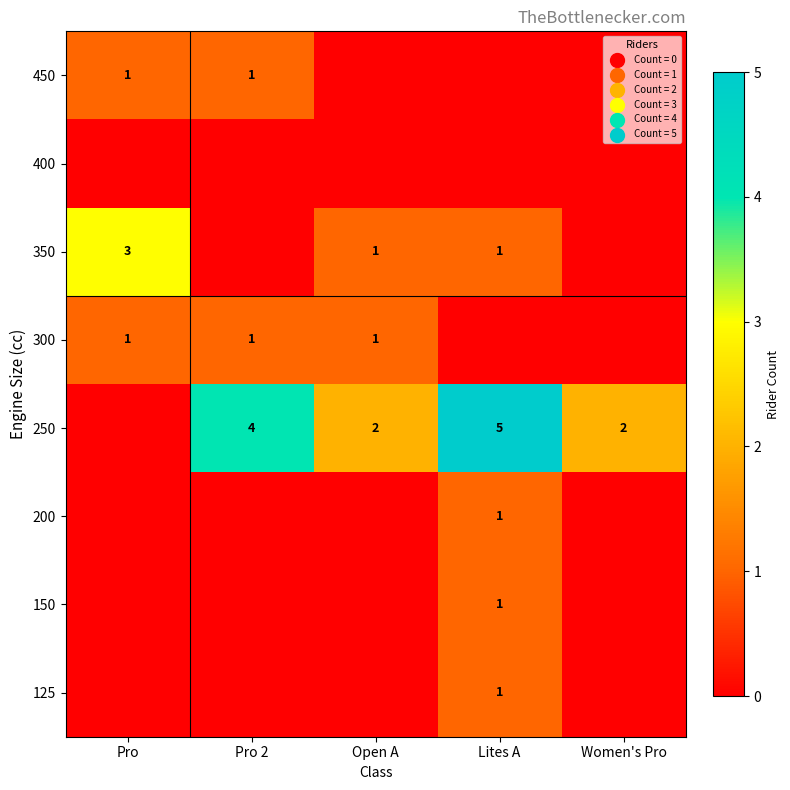

Which label corresponds to the largest value in the chart?

Lites A